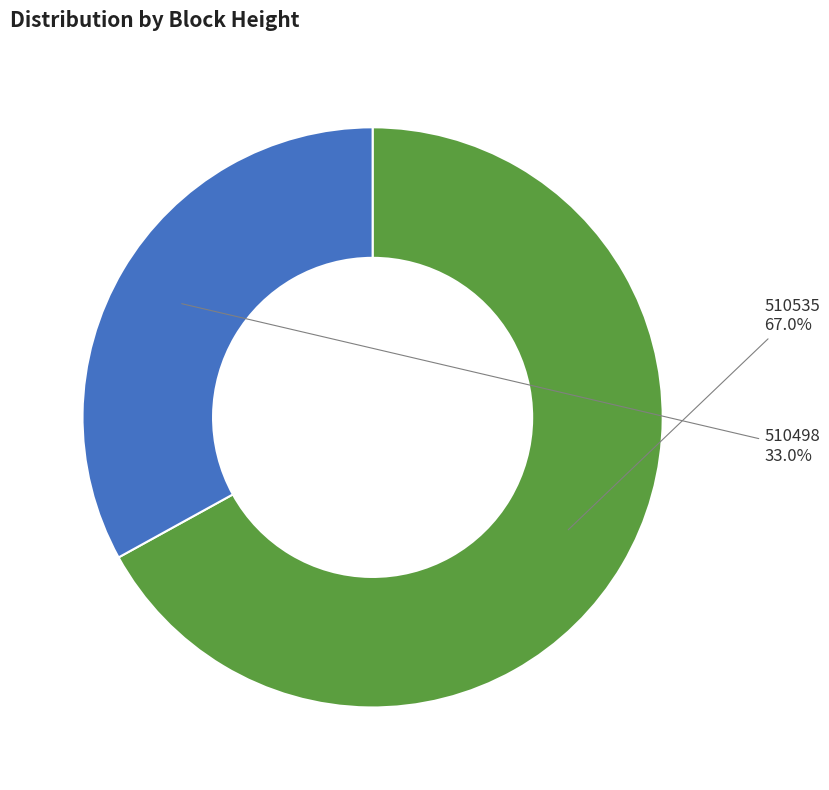

Is the sum of 510498 and 510535 greater than half?

Yes